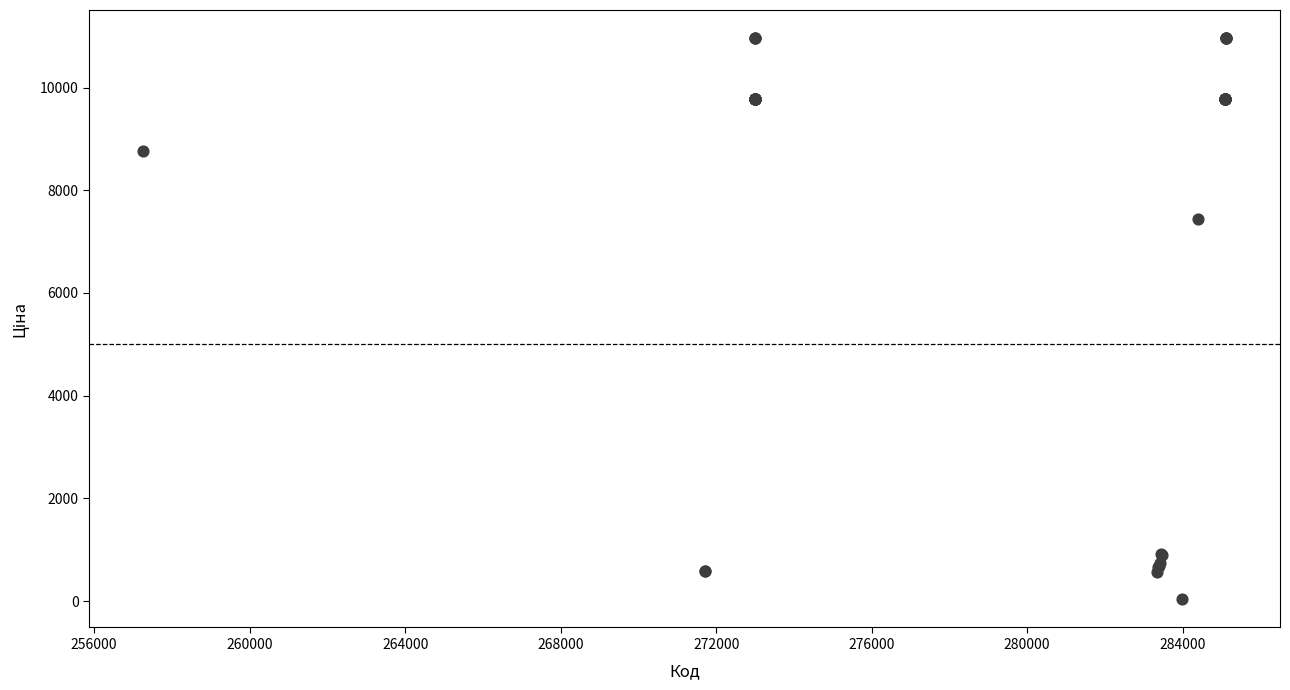

What Y value in the scatter plot is closest to 5498?

7444.6